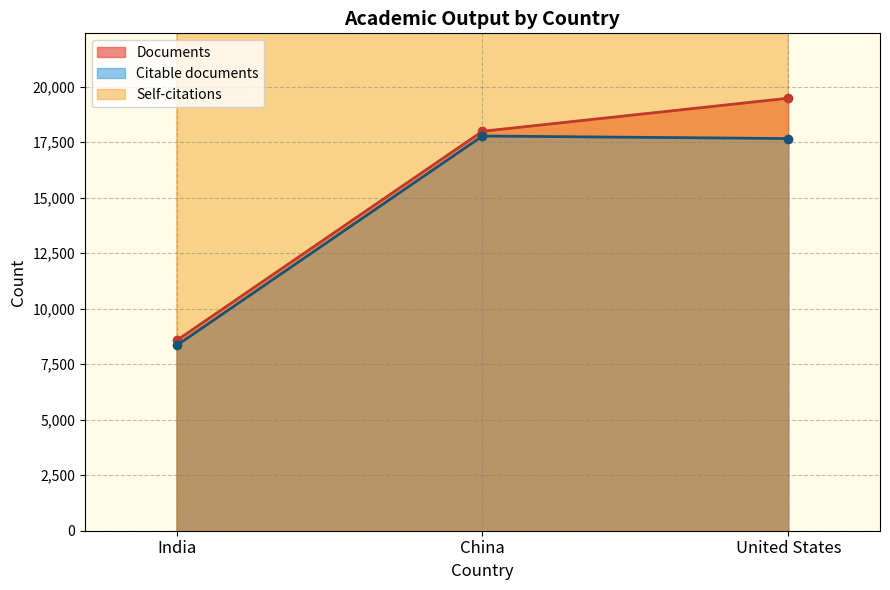

Reading right to left, list all the values displayed in this chart.

Documents: United States=19477	China=17988	India=8568
Citable documents: United States=17660	China=17775	India=8344
Self-citations: United States=189382	China=213973	India=42706